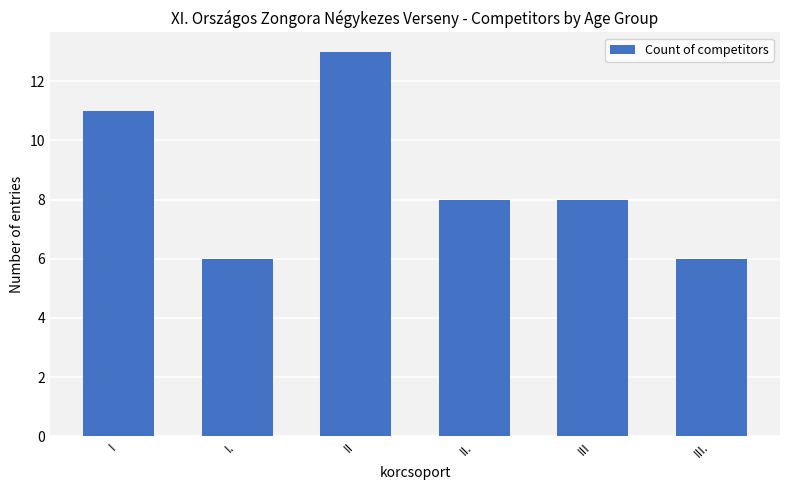

How many bars are there in total?

6